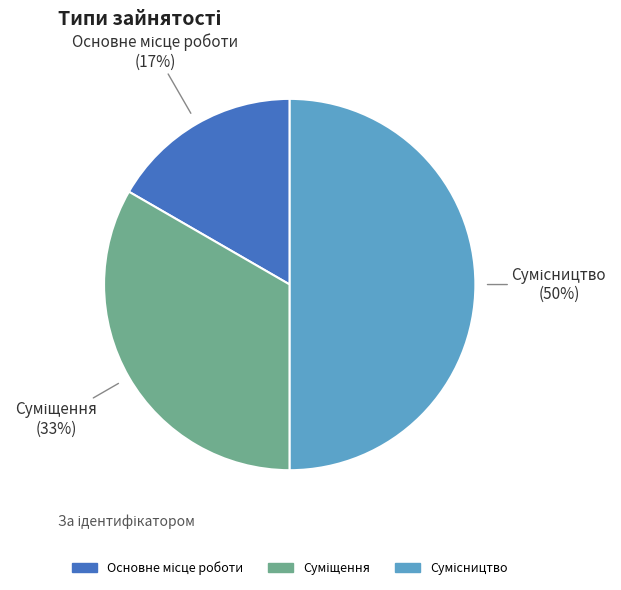

To the nearest percent, what is the average slice percentage?

33%